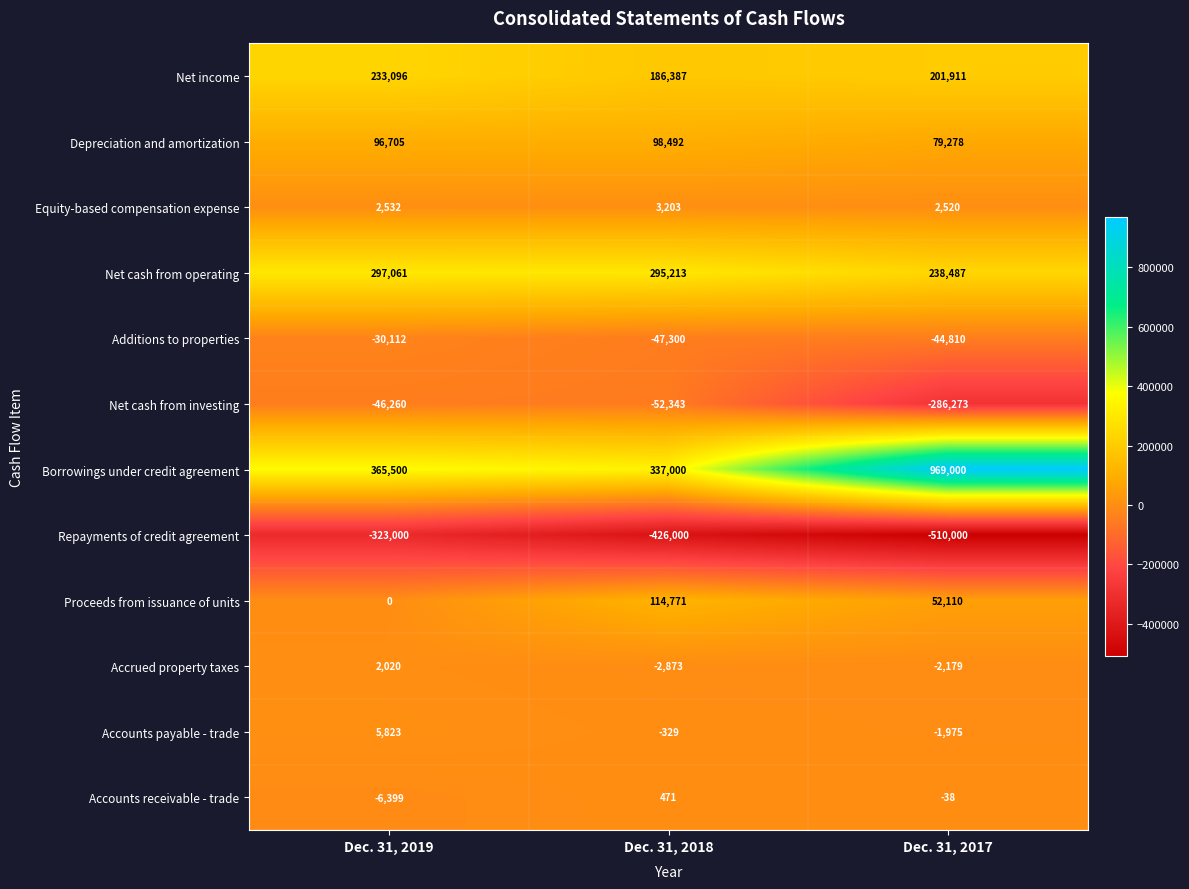

Which series has the largest range (max minus min)?

Borrowings under credit agreement